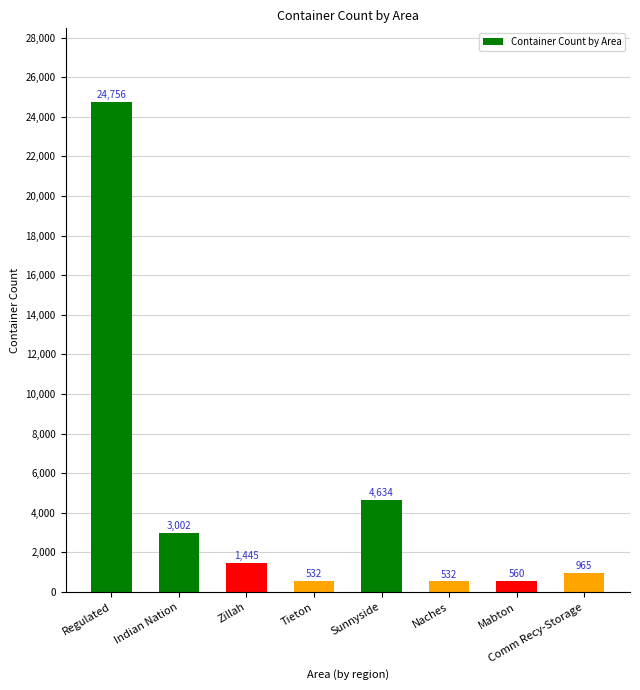

What is the change in value from Indian Nation to Naches?

-2470.6